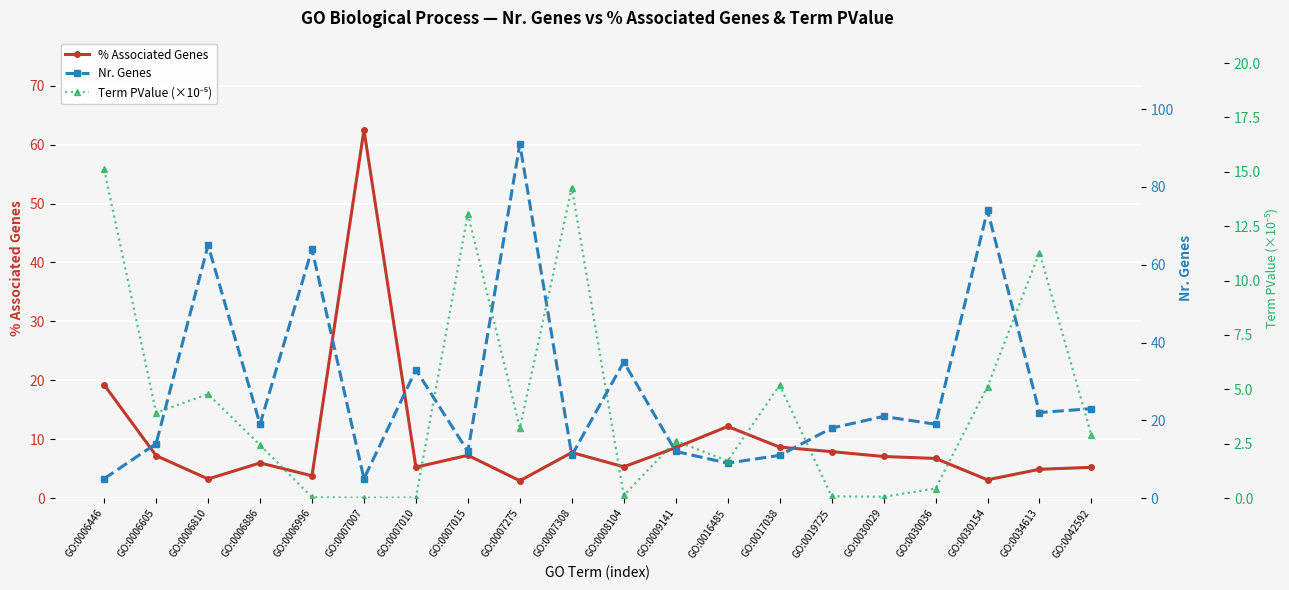

Reading right to left, extract all data points from this chart.

% Associated Genes: GO:0042592=5.2	GO:0034613=4.9	GO:0030154=3.1	GO:0030036=6.7	GO:0030029=7.1	GO:0019725=7.9	GO:0017038=8.7	GO:0016485=12.2	GO:0009141=8.6	GO:0008104=5.3	GO:0007308=7.7	GO:0007275=3.0	GO:0007015=7.3	GO:0007010=5.3	GO:0007007=62.5	GO:0006996=3.8	GO:0006886=6.0	GO:0006810=3.3	GO:0006605=7.2	GO:0006446=19.2
Nr. Genes: GO:0042592=23.0	GO:0034613=22.0	GO:0030154=74.0	GO:0030036=19.0	GO:0030029=21.0	GO:0019725=18.0	GO:0017038=11.0	GO:0016485=9.0	GO:0009141=12.0	GO:0008104=35.0	GO:0007308=11.0	GO:0007275=91.0	GO:0007015=12.0	GO:0007010=33.0	GO:0007007=5.0	GO:0006996=64.0	GO:0006886=19.0	GO:0006810=65.0	GO:0006605=14.0	GO:0006446=5.0
Term PValue (×10⁻⁵): GO:0042592=2.9	GO:0034613=11.3	GO:0030154=5.1	GO:0030036=0.4	GO:0030029=0.1	GO:0019725=0.1	GO:0017038=5.2	GO:0016485=1.7	GO:0009141=2.6	GO:0008104=0.1	GO:0007308=14.3	GO:0007275=3.2	GO:0007015=13.1	GO:0007010=0.0	GO:0007007=0.0	GO:0006996=0.0	GO:0006886=2.4	GO:0006810=4.8	GO:0006605=3.9	GO:0006446=15.1